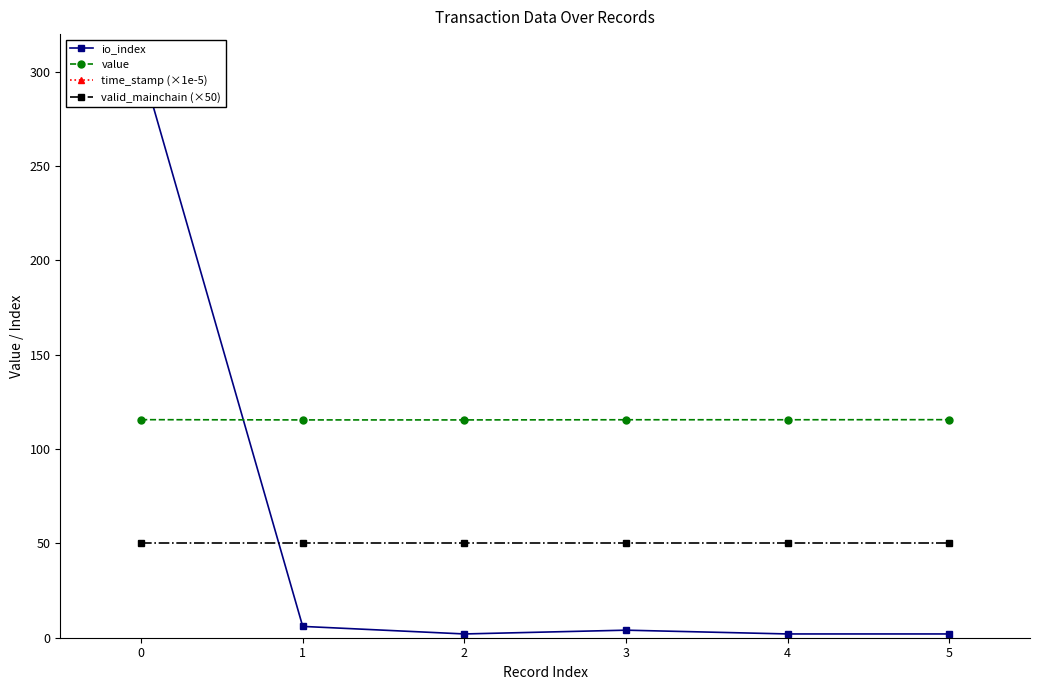

What is the average value of the io_index series?

53.3